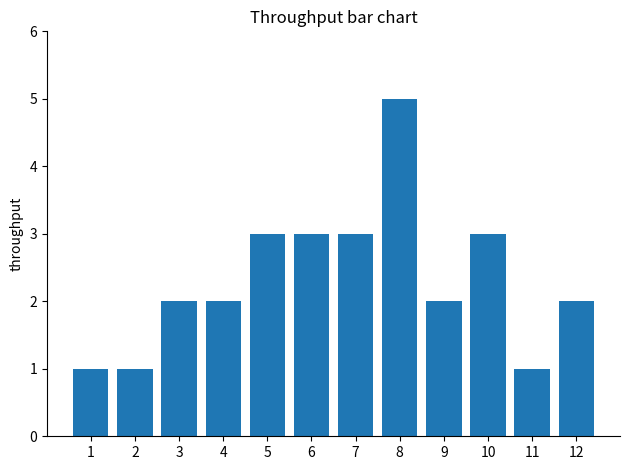

How many values are between 2 and 3?

8